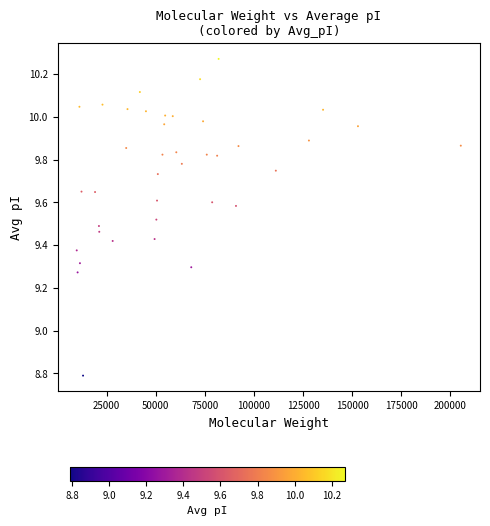

What Y value in the scatter plot is closest to 9?

8.8